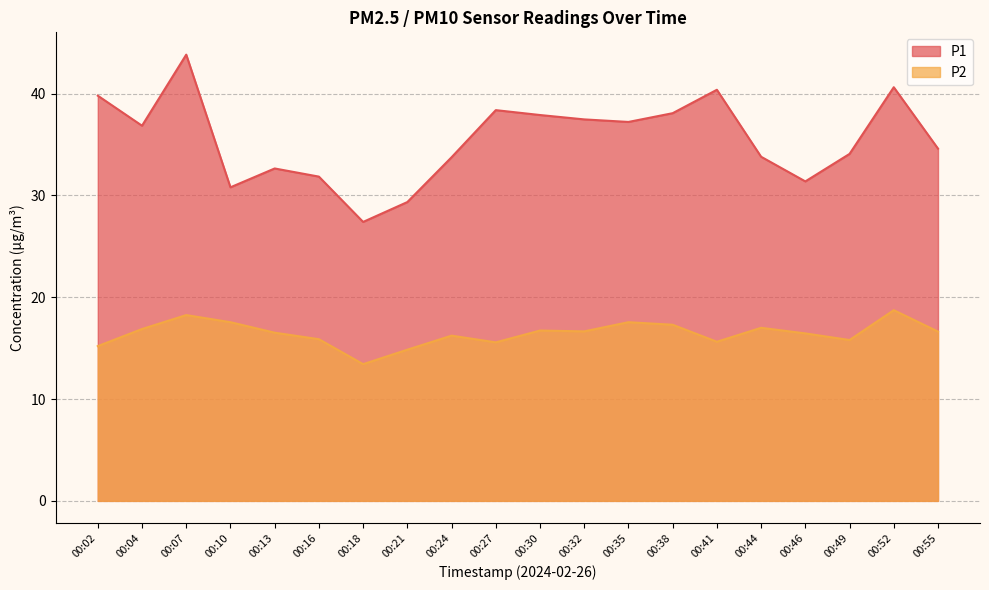

Which category has the lowest value across all series?

00:18